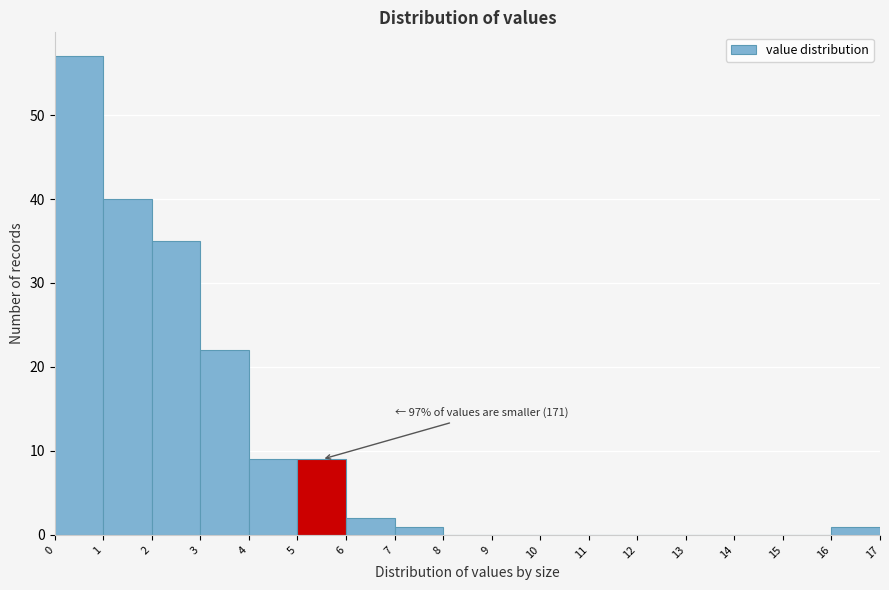

Over which range of the x-axis is the bar tallest?

0 to 1